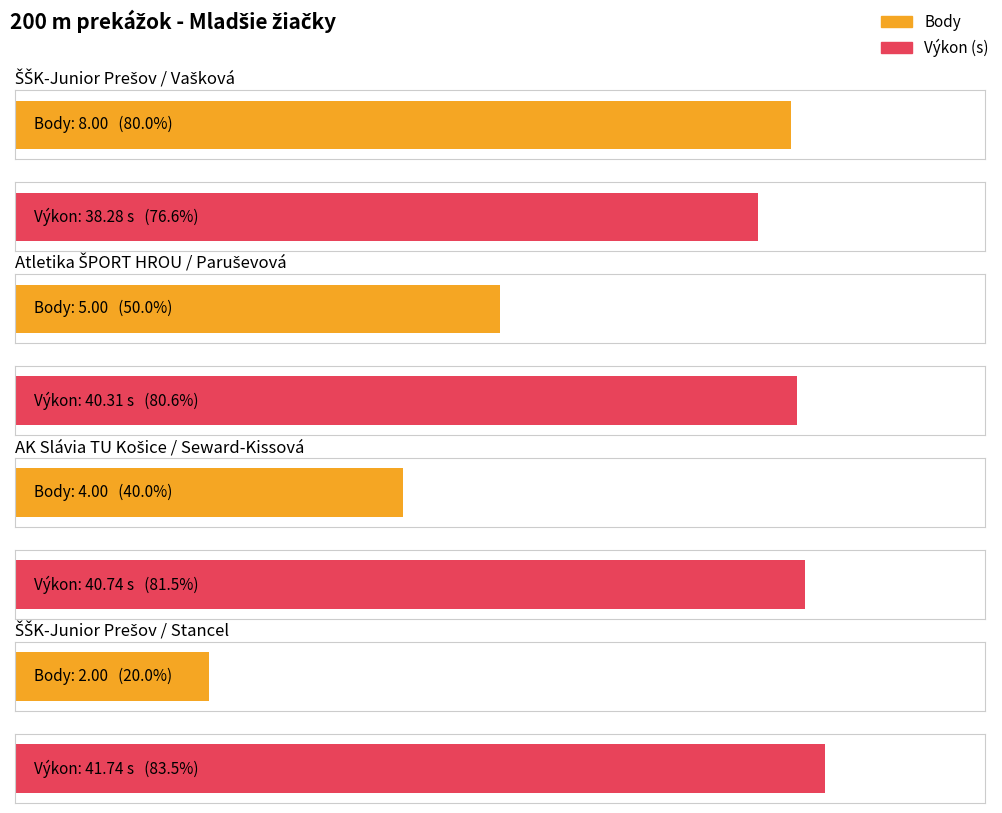

Reading left to right, extract all data points from this chart.

Výkon: ŠŠK-Junior Prešov / Vašková=38.3	Atletika ŠPORT HROU / Paruševová=40.3	AK Slávia TU Košice / Seward-Kissová=40.7	ŠŠK-Junior Prešov / Stancel=41.7
Body: ŠŠK-Junior Prešov / Vašková=8.0	Atletika ŠPORT HROU / Paruševová=5.0	AK Slávia TU Košice / Seward-Kissová=4.0	ŠŠK-Junior Prešov / Stancel=2.0